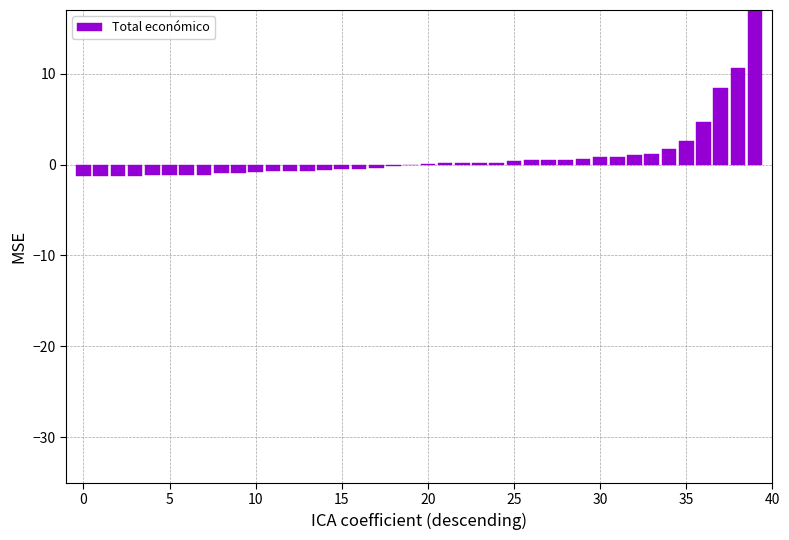

How many bars are there in total?

40